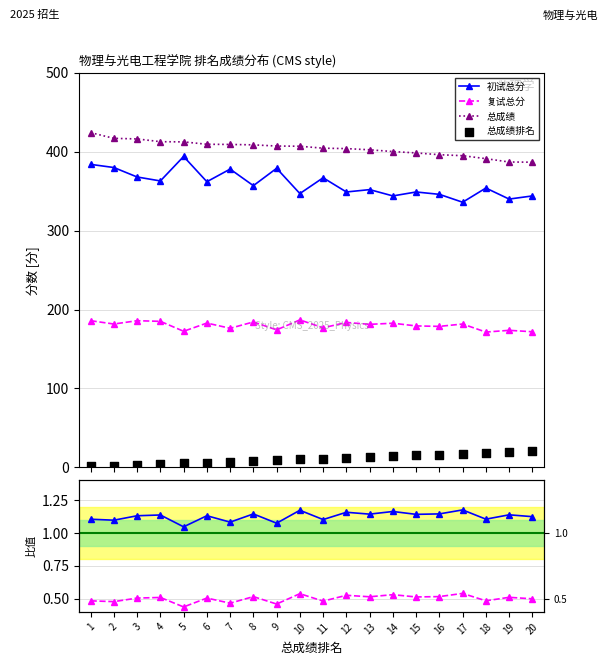

Is the value of 总成绩排名 at 17 greater than the value of 总成绩 at 19?

No